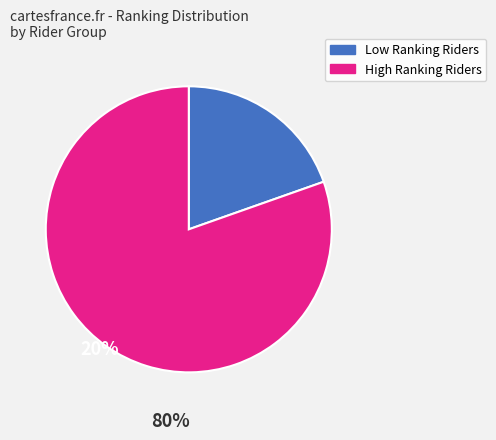

Is there any slice that represents more than half of the pie?

Yes